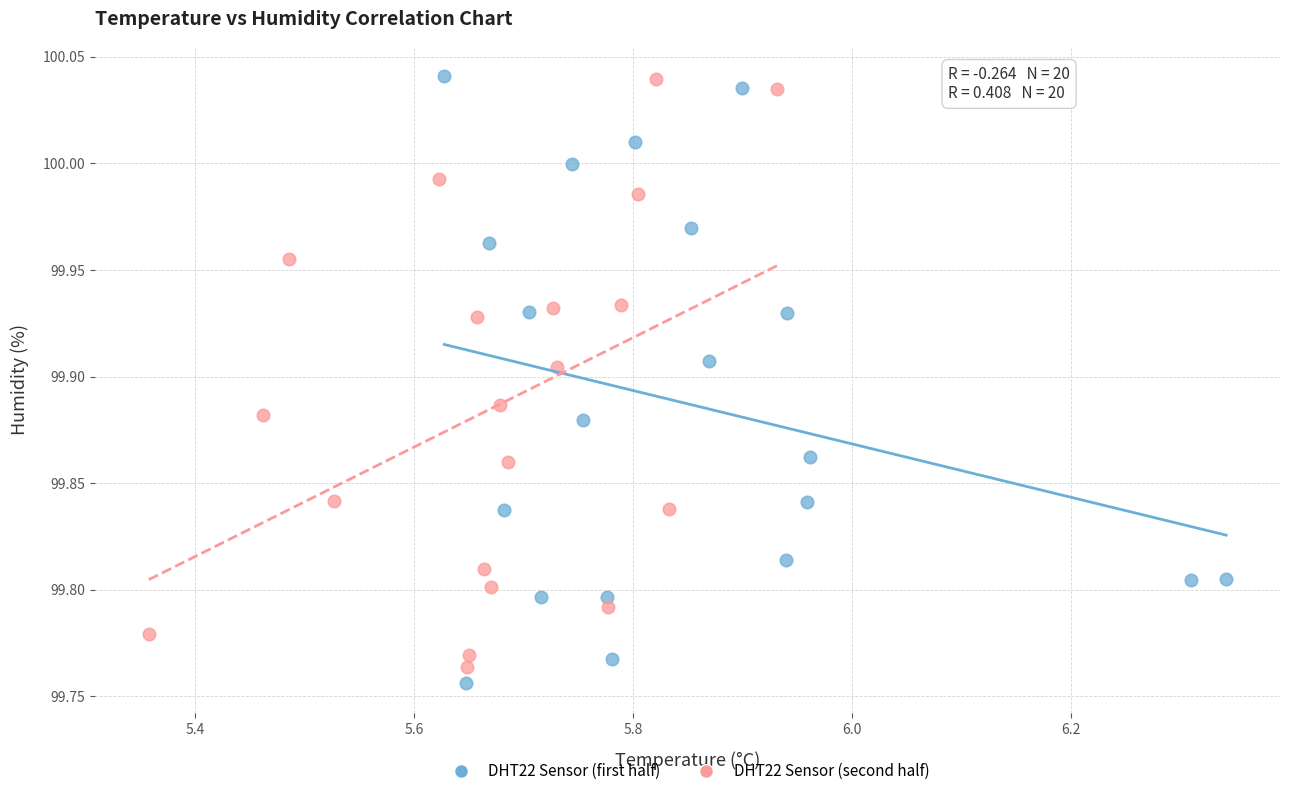

What are all the series names shown in the legend?

DHT22 Sensor (first half), DHT22 Sensor (second half)